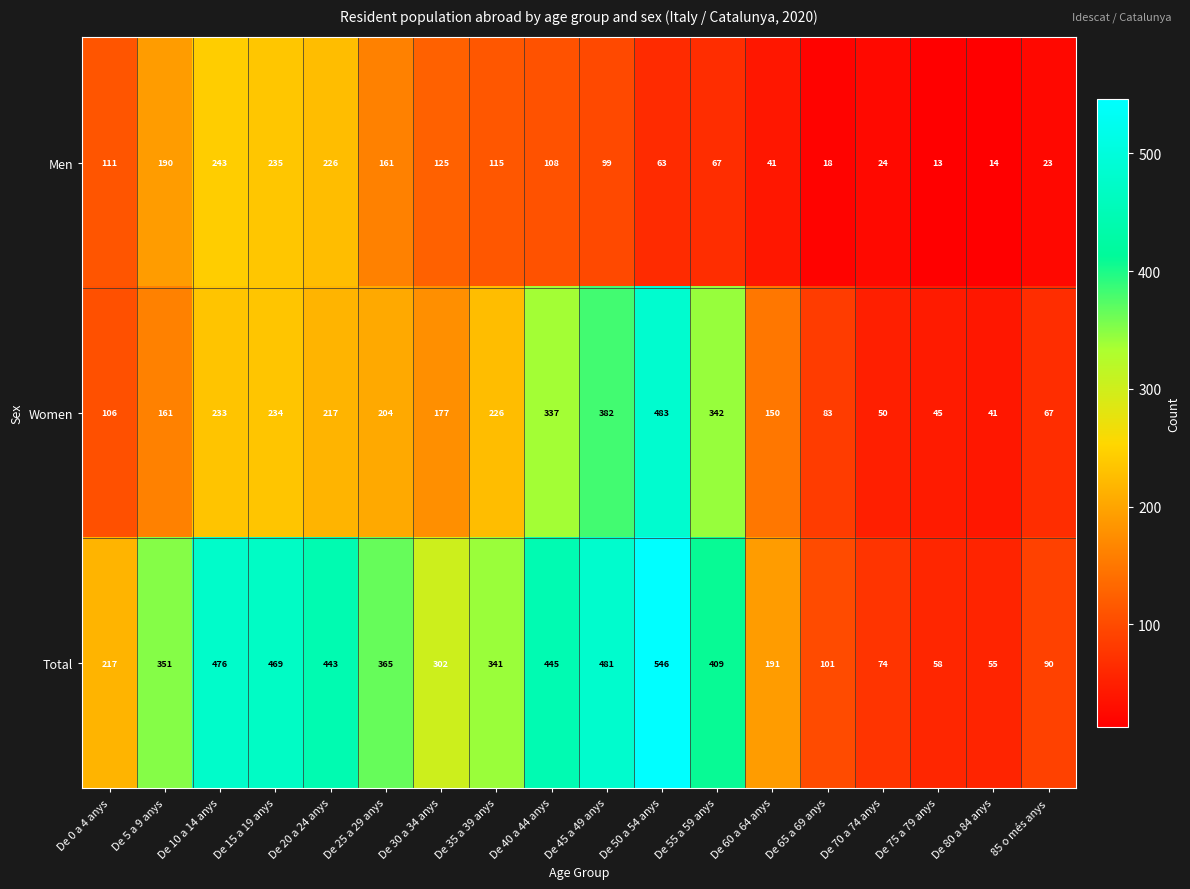

List the series in order of their overall mean, highest first.

Total, Women, Men